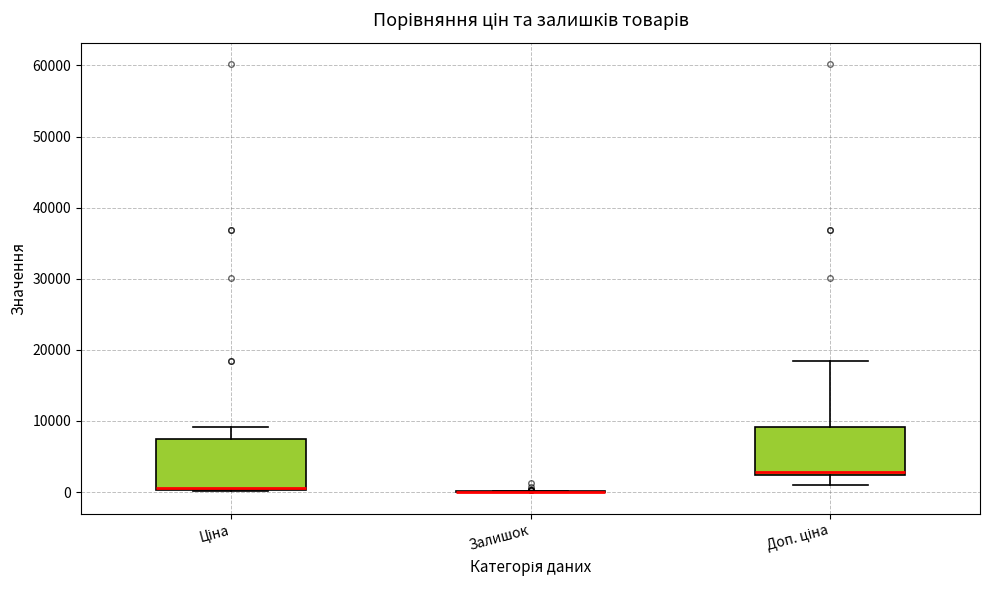

Reading left to right, read every box against the y-axis: the position of its median line, the range the box covers, and the ends of its whiskers. The values are not printed on the chart, so give them approximately, as read against the axis.

Ціна: median 1000 (drawn on the box's lower edge), box 0 to 7000, whiskers 0 to 9000
Залишок: box collapsed to a line at 0, whiskers 0 to 0
Доп. ціна: median 3000, box 2000 to 9000, whiskers 1000 to 18000